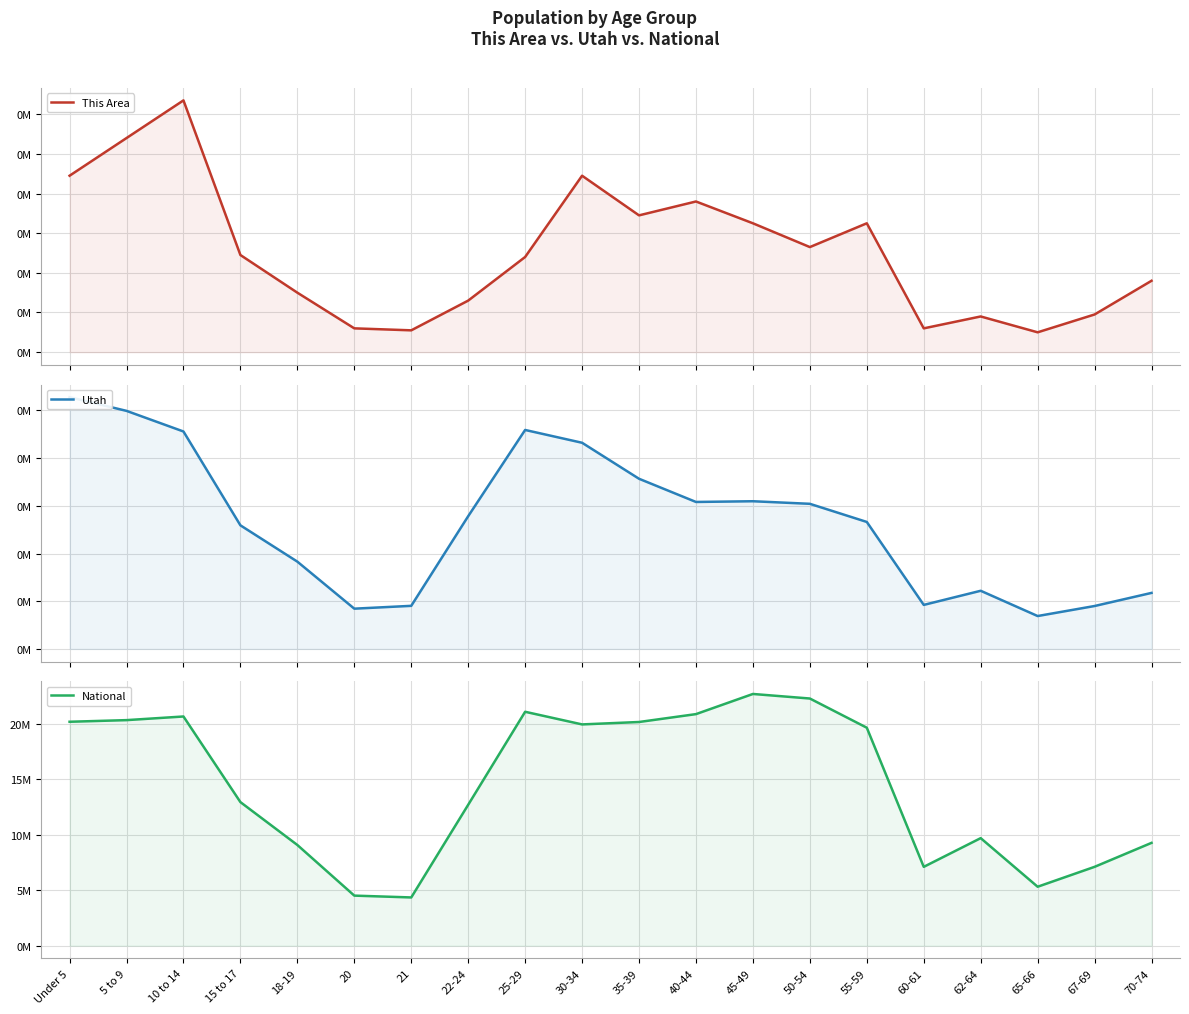

The Utah series shows 60965 at 62-64. True or false?

True